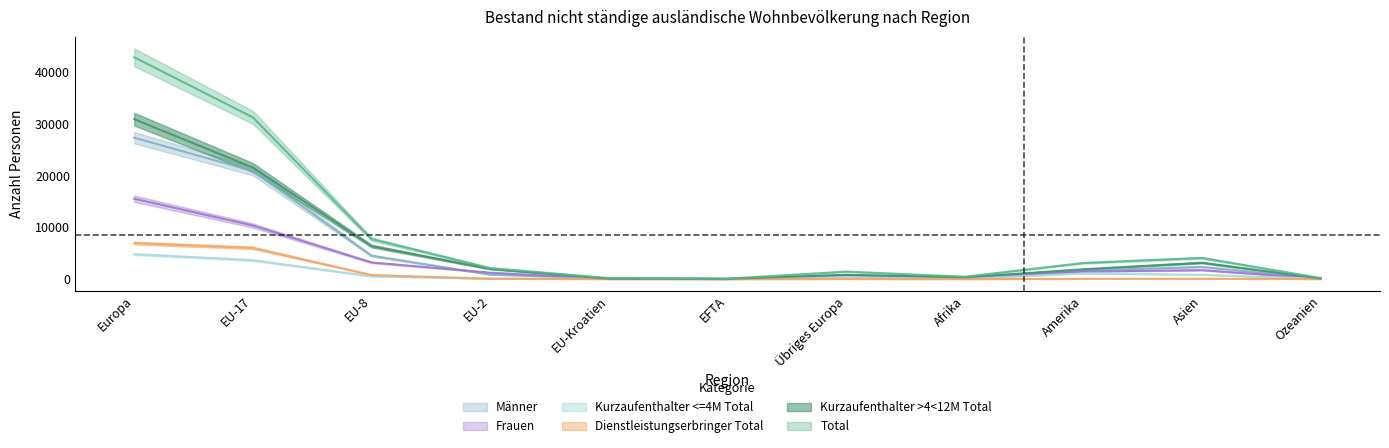

Reading right to left, extract all data points from this chart.

Total: Ozeanien=212	Asien=4101	Amerika=3120	Afrika=468	Übriges Europa=1454	EFTA=84	EU-Kroatien=203	EU-2=2136	EU-8=7741	EU-17=31254	Europa=42872
Kurzaufenthalter >4<12M Total: Ozeanien=137	Asien=3172	Amerika=1914	Afrika=364	Übriges Europa=834	EFTA=70	EU-Kroatien=83	EU-2=1967	EU-8=6392	EU-17=21562	Europa=30908
Dienstleistungserbringer Total: Ozeanien=21	Asien=72	Amerika=53	Afrika=15	Übriges Europa=33	EFTA=8	EU-Kroatien=14	EU-2=70	EU-8=795	EU-17=6037	Europa=6957
Kurzaufenthalter <=4M Total: Ozeanien=53	Asien=847	Amerika=1107	Afrika=73	Übriges Europa=427	EFTA=6	EU-Kroatien=106	EU-2=96	EU-8=548	EU-17=3651	Europa=4834
Frauen: Ozeanien=94	Asien=1740	Amerika=1460	Afrika=179	Übriges Europa=627	EFTA=43	EU-Kroatien=40	EU-2=1253	EU-8=3219	EU-17=10362	Europa=15544
Männer: Ozeanien=118	Asien=2361	Amerika=1660	Afrika=289	Übriges Europa=827	EFTA=41	EU-Kroatien=163	EU-2=883	EU-8=4522	EU-17=20892	Europa=27328